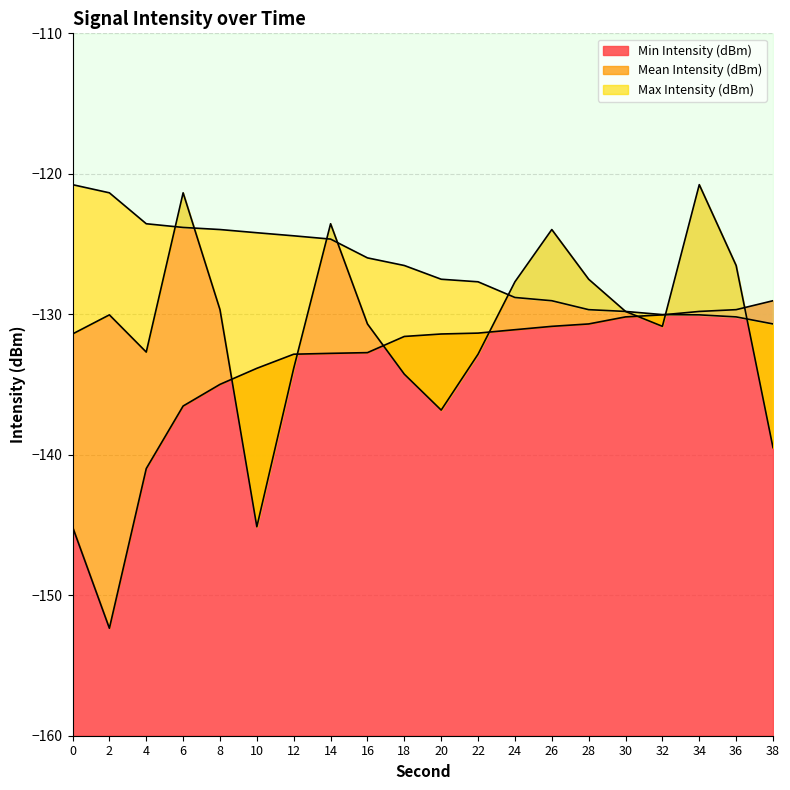

Which label corresponds to the smallest value in the chart?

2